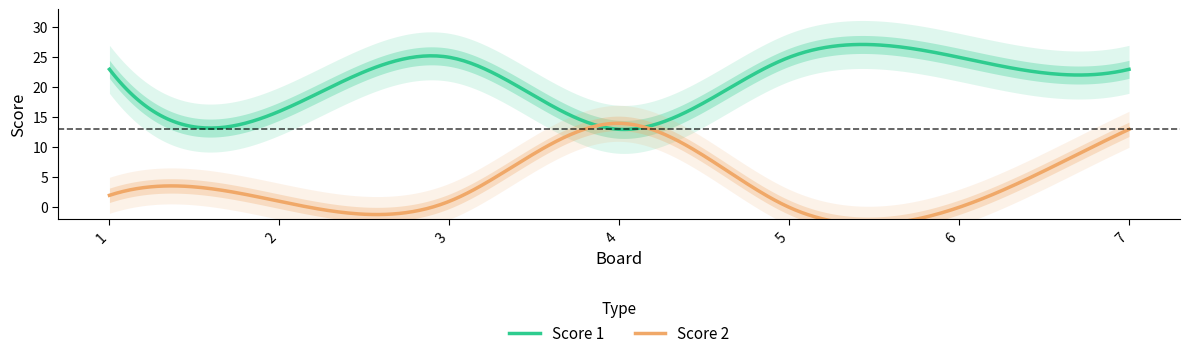

Between which two adjacent categories do Score 1 and Score 2 first intersect?

3 and 4